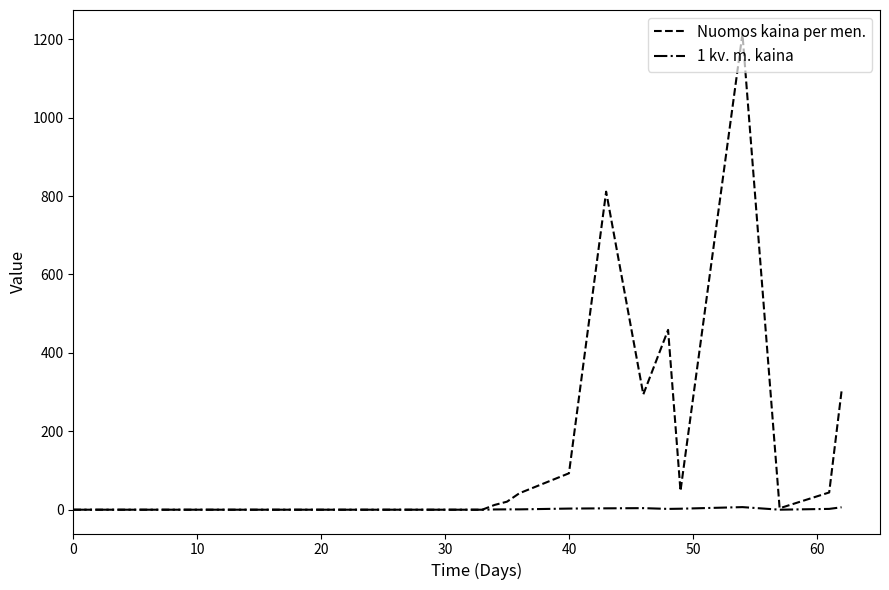

How many lines are shown in the chart?

2